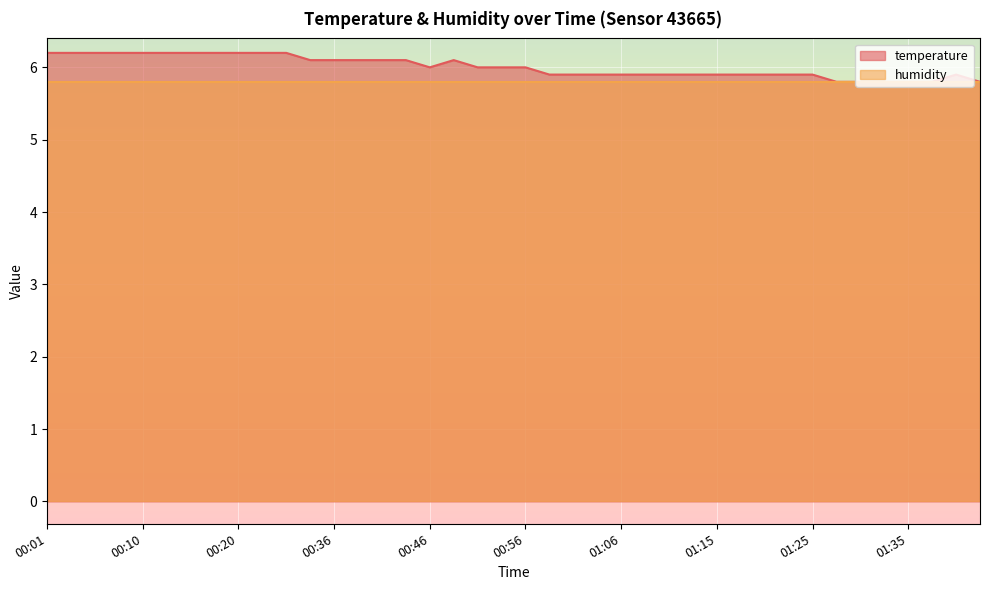

What is the difference between the second highest and second lowest values?

0.4